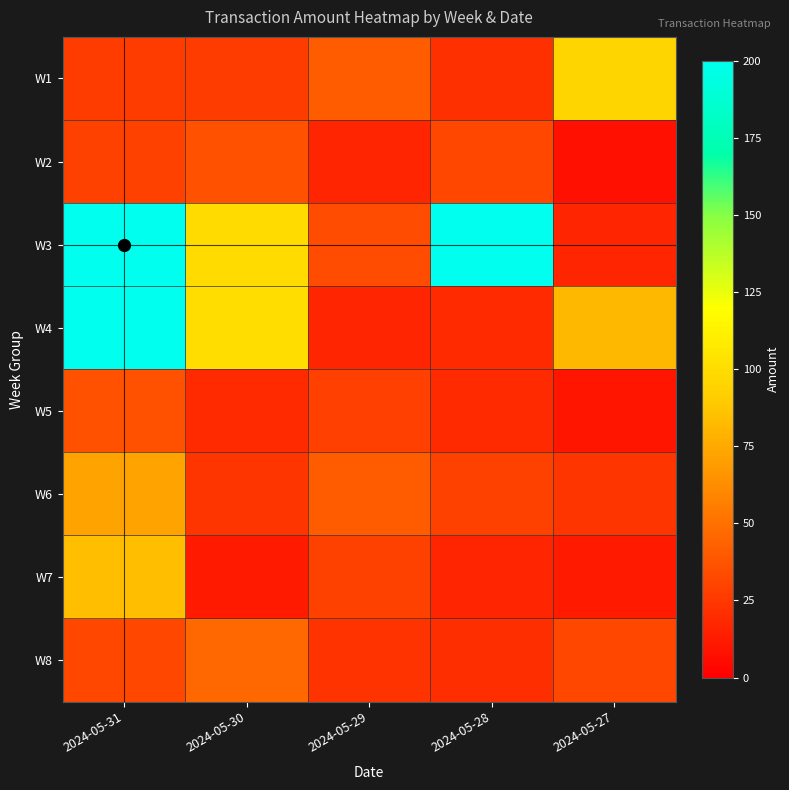

Which series changed the most between 2024-05-30 and 2024-05-27?

W3